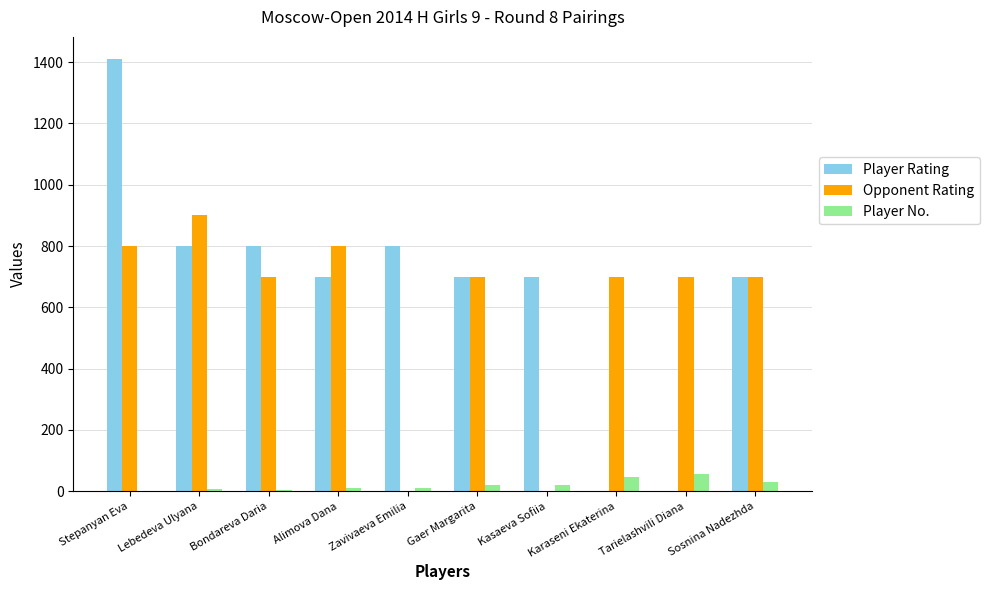

Between Kasaeva Sofiia and Sosnina Nadezhda, which series saw the biggest shift?

Opponent Rating